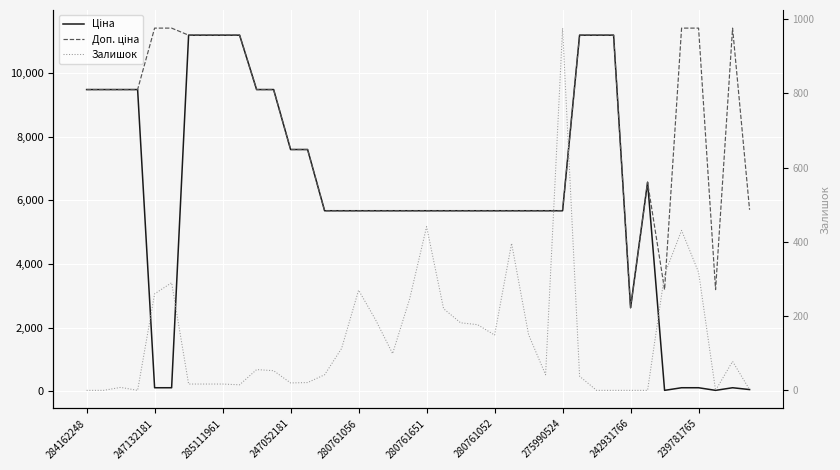

Does the chart display data point markers on the line(s)?

No